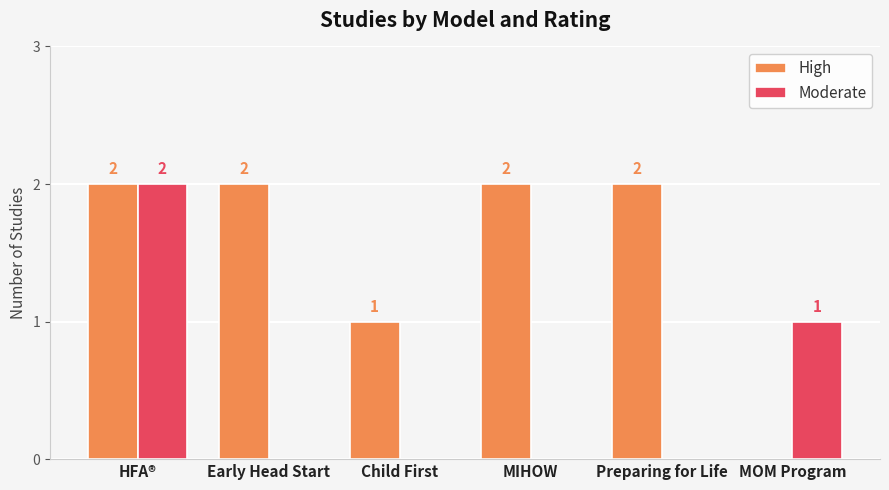

What is the highest value of the High series?

2